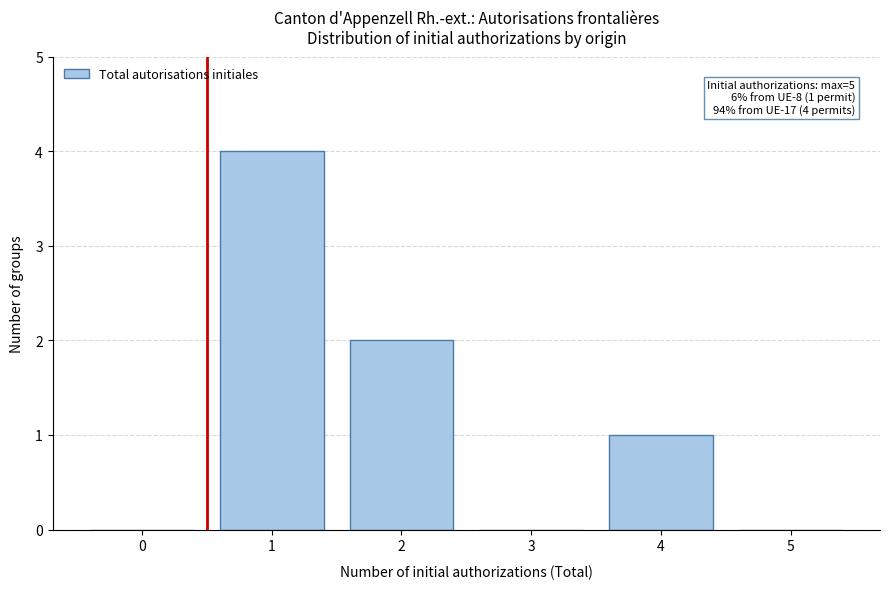

Reading left to right, extract all data points from this chart.

0=0	1=4	2=2	3=0	4=1	5=0